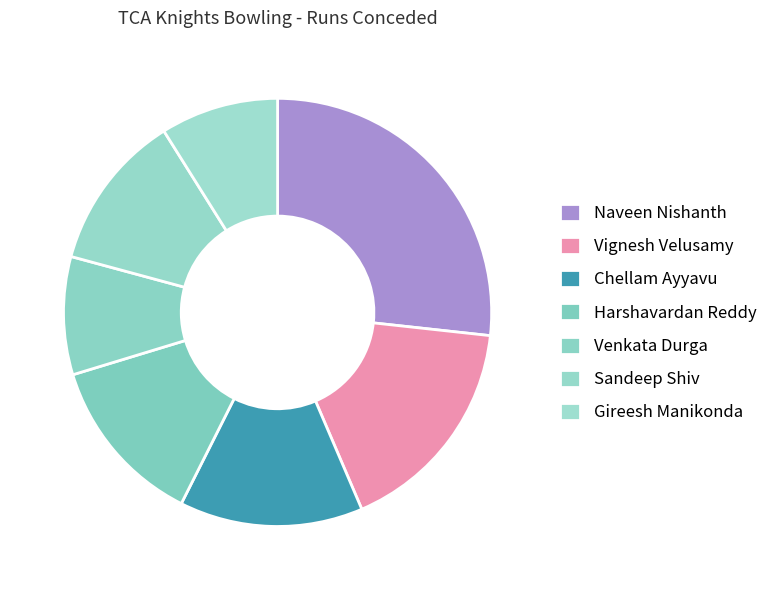

True or false: Venkata Durga accounts for 4% of the total.

False